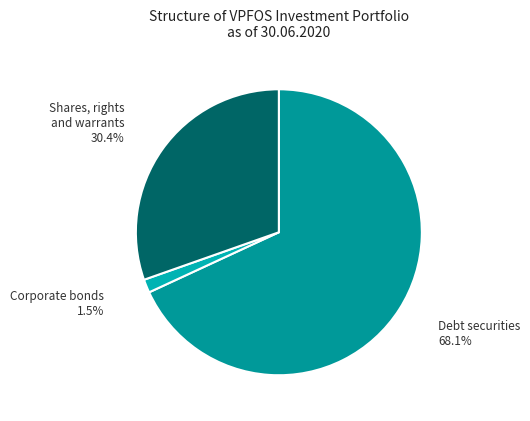

What is the total percentage of Corporate bonds and Shares, rights and warrants?

31.9%